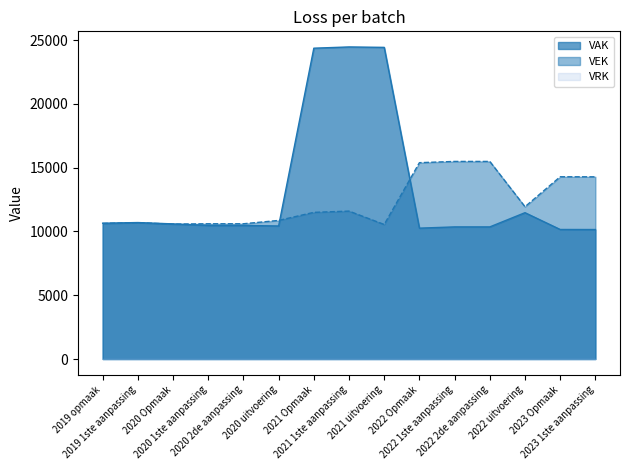

Reading right to left, list all the values displayed in this chart.

VAK: 2023 1ste aanpassing=10150	2023 Opmaak=10154	2022 uitvoering=11470	2022 2de aanpassing=10356	2022 1ste aanpassing=10356	2022 Opmaak=10258	2021 uitvoering=24428	2021 1ste aanpassing=24462	2021 Opmaak=24364	2020 uitvoering=10428	2020 2de aanpassing=10470	2020 1ste aanpassing=10470	2020 Opmaak=10591	2019 1ste aanpassing=10697	2019 opmaak=10645
VEK: 2023 1ste aanpassing=14282	2023 Opmaak=14286	2022 uitvoering=11937	2022 2de aanpassing=15488	2022 1ste aanpassing=15488	2022 Opmaak=15390	2021 uitvoering=10545	2021 1ste aanpassing=11594	2021 Opmaak=11496	2020 uitvoering=10863	2020 2de aanpassing=10602	2020 1ste aanpassing=10602	2020 Opmaak=10576	2019 1ste aanpassing=10682	2019 opmaak=10630